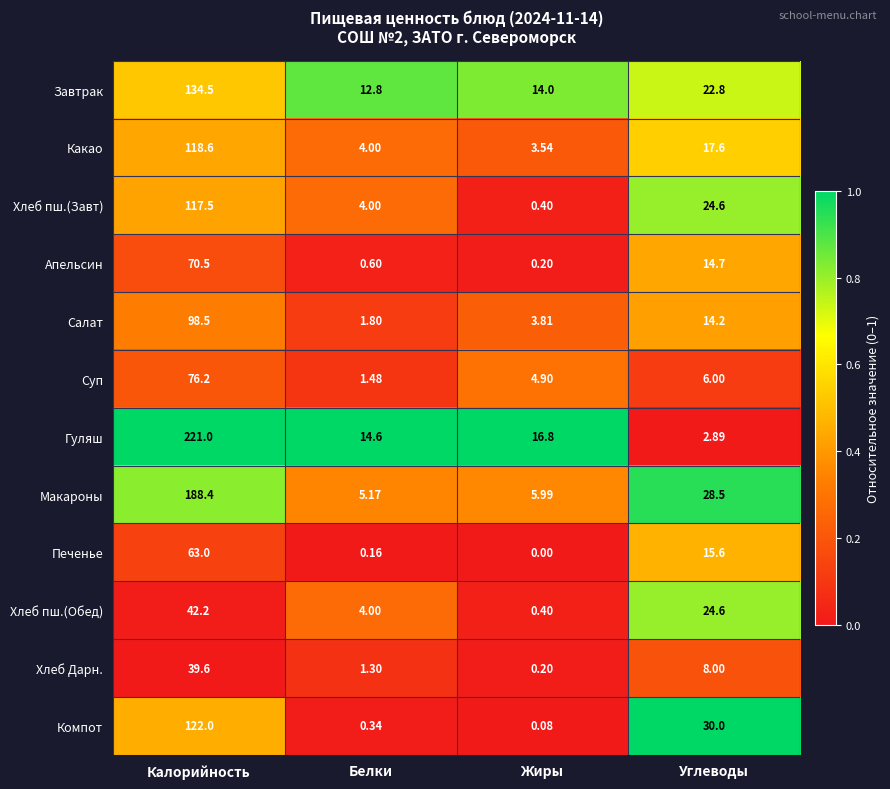

Which series has the largest range (max minus min)?

Гуляш